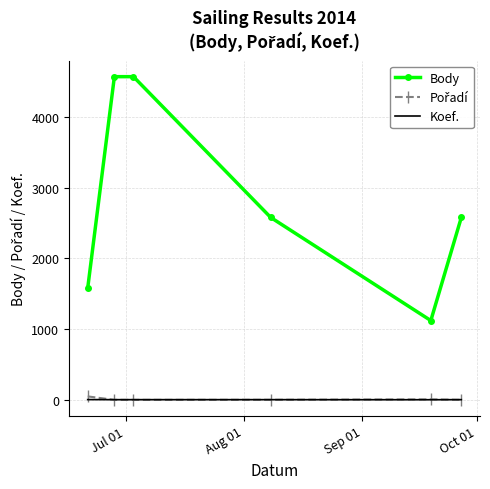

Which series has the largest total across all categories?

Body